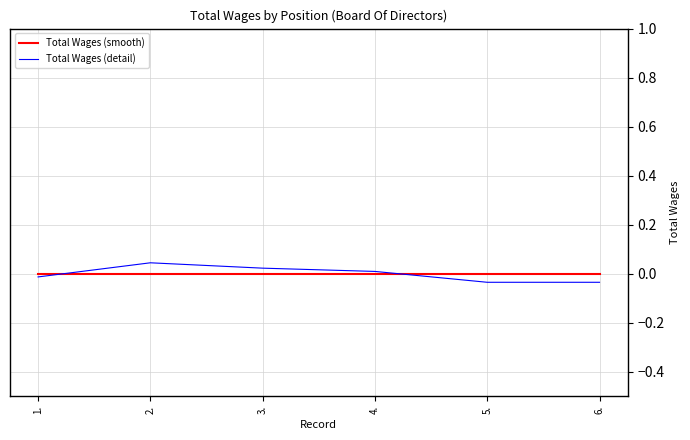

What position from the right is 5.?

2